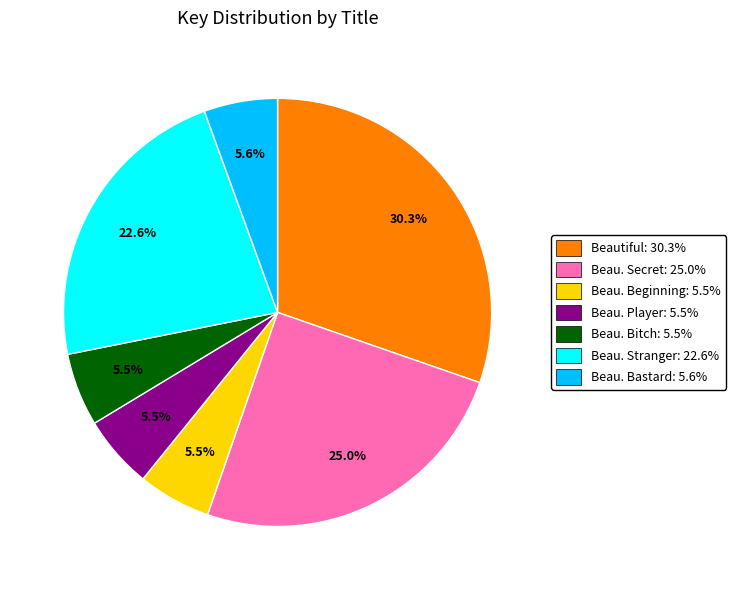

Does any single category account for the majority?

No